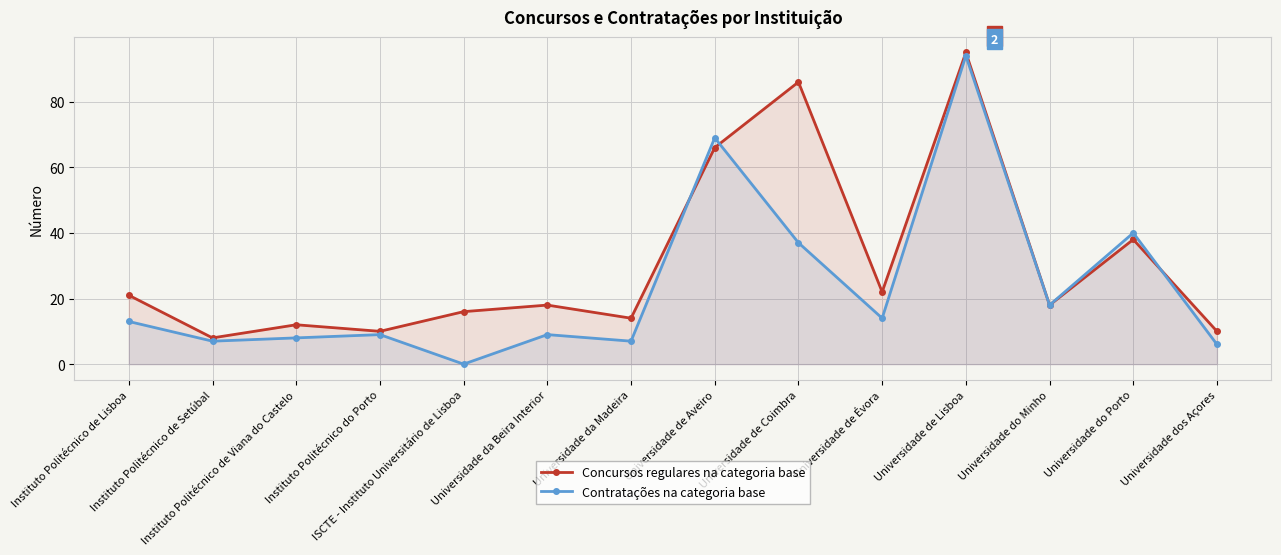

Rank the series by their average value, from lowest to highest.

Contratações na categoria base, Concursos regulares na categoria base